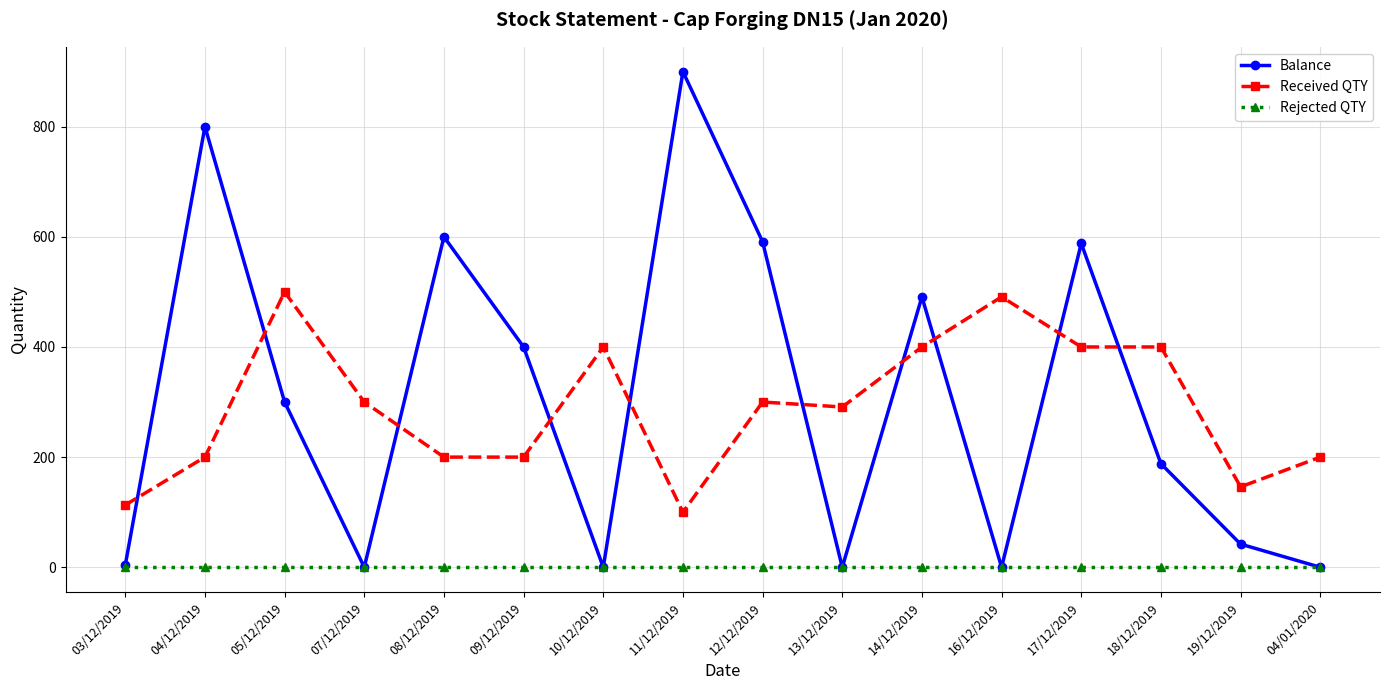

How many lines are shown in the chart?

3